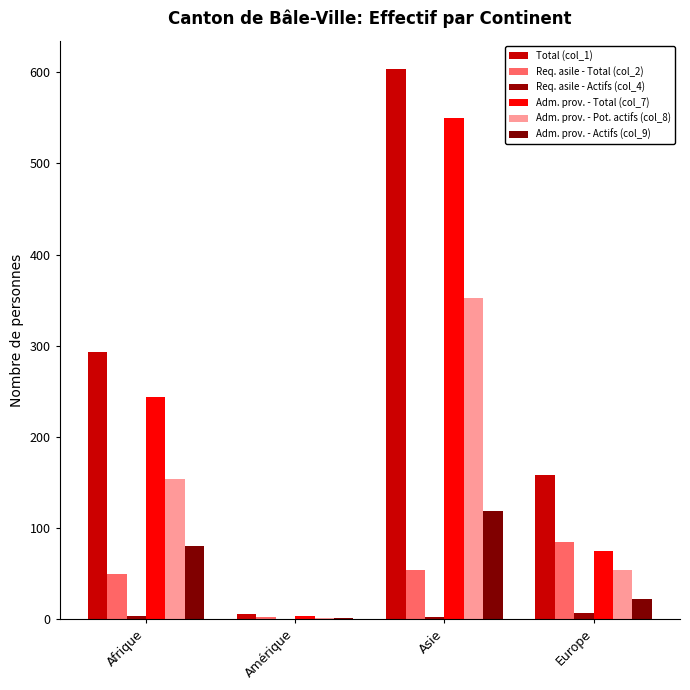

What is the average value of the Req. asile - Total (col_2) series?

47